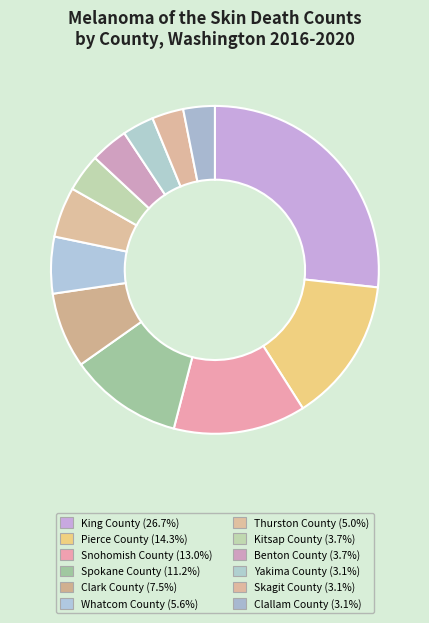

How many segments does this pie chart have?

12